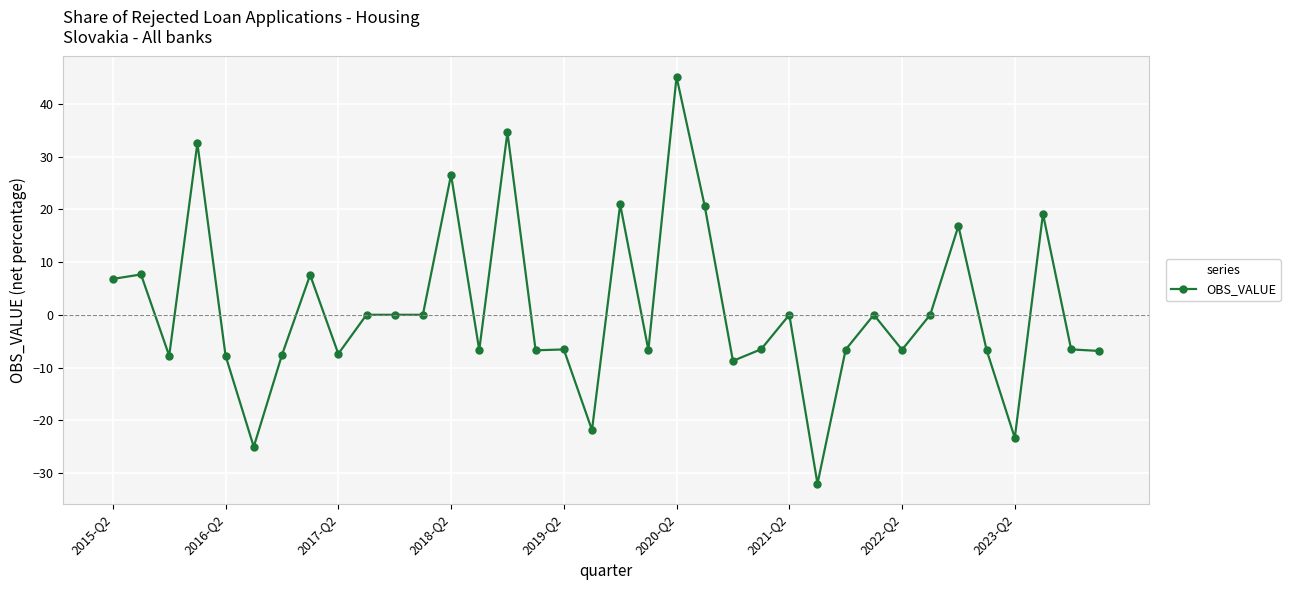

How many categories are shown in the chart?

36